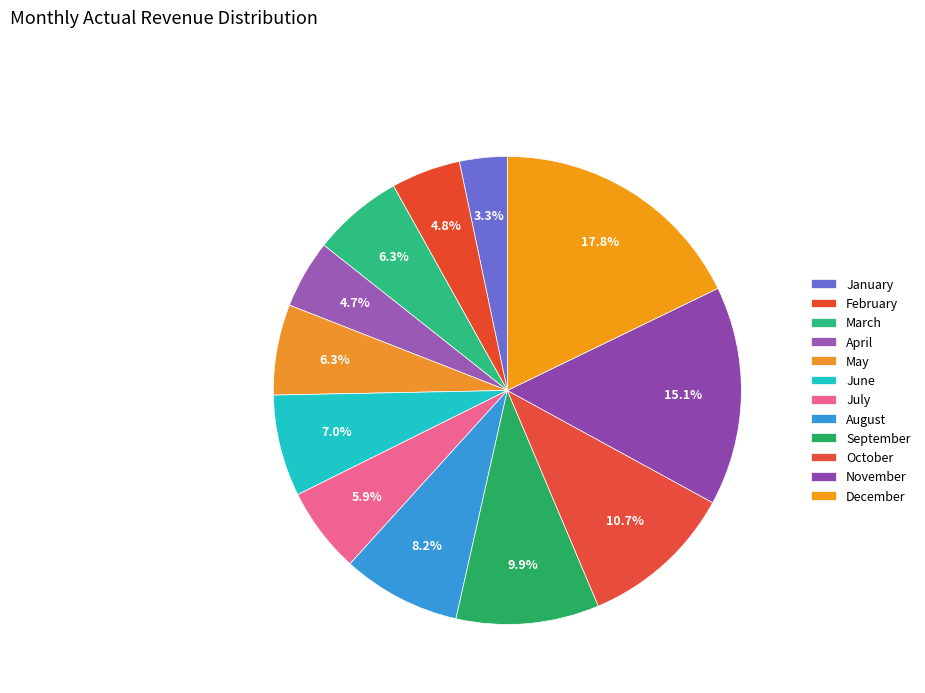

To the nearest percent, what percentage of the pie is April?

5%